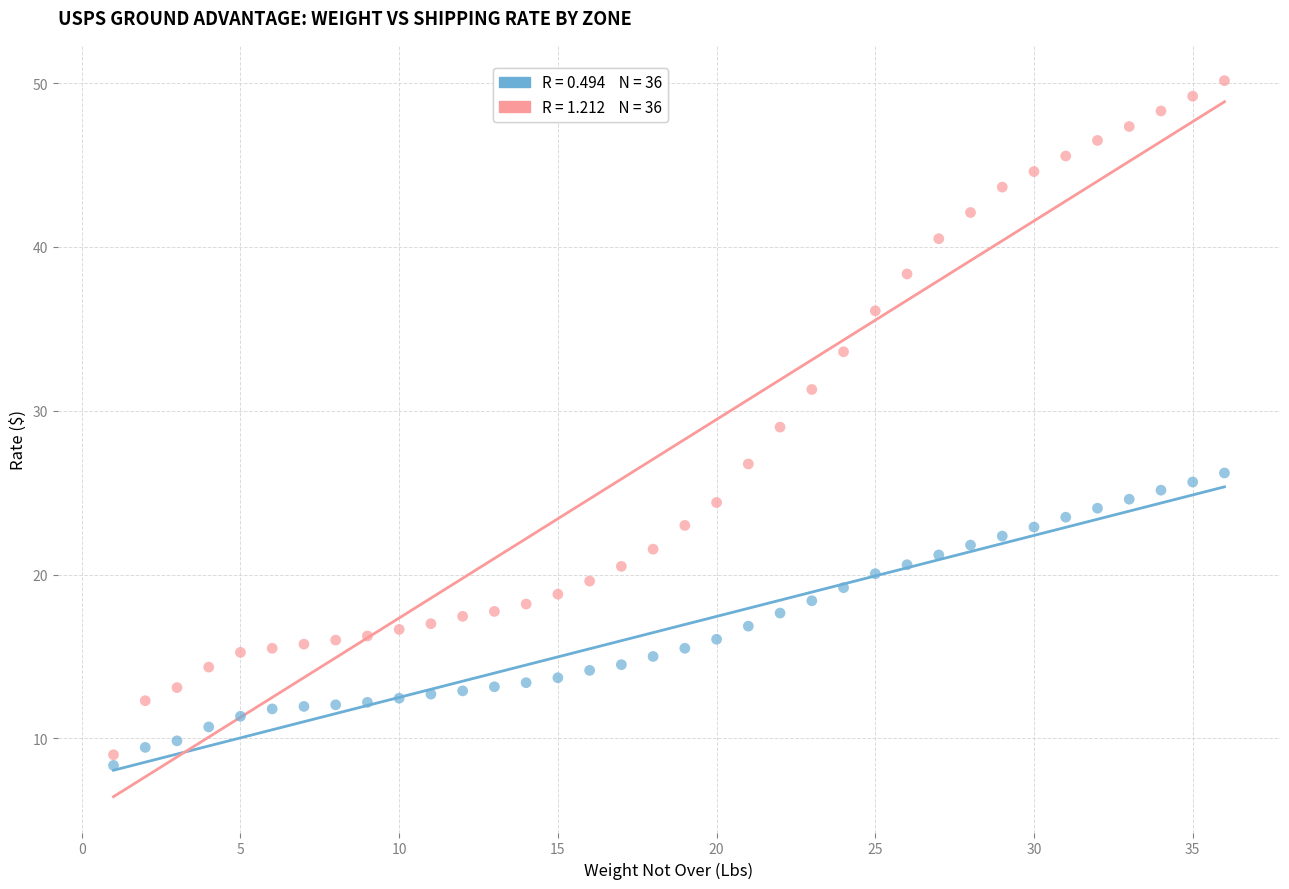

Across all data points, what is the range of Y values (max minus min)?

41.8